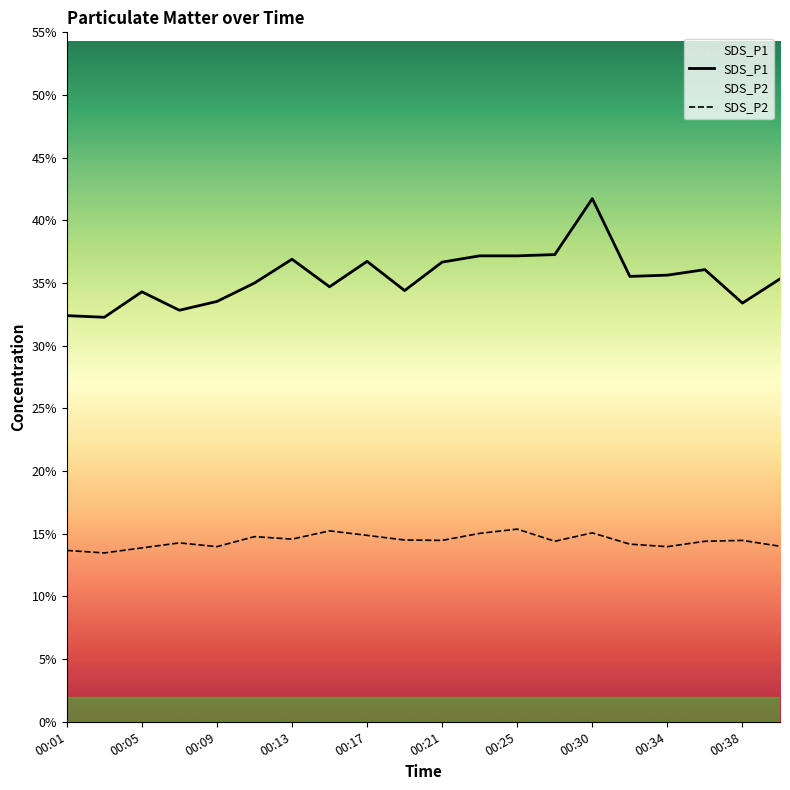

True or false: SDS_P2 and SDS_P1 cross at least once.

False